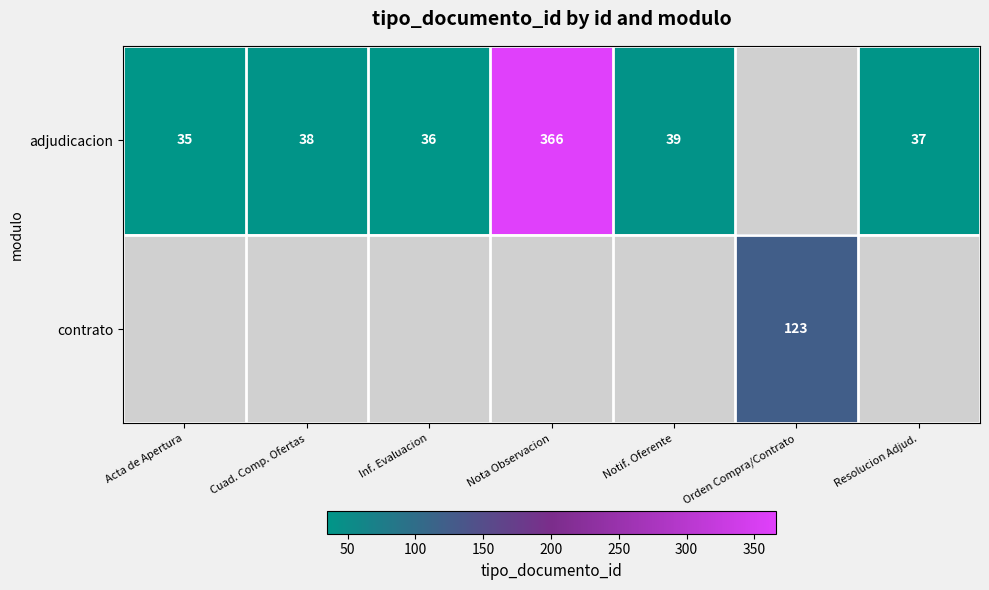

What is the smallest value displayed?

35.0